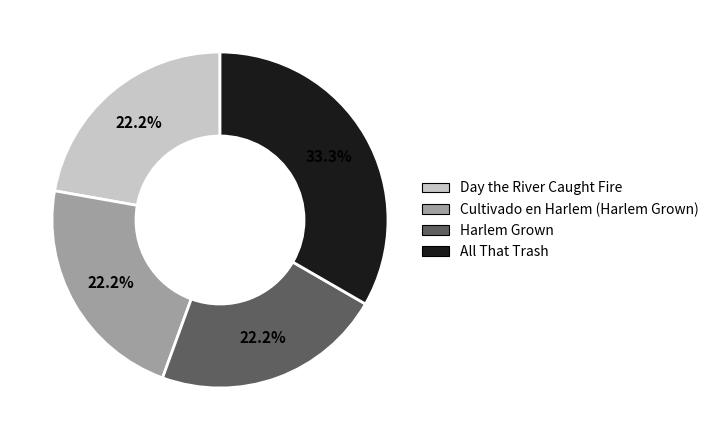

How many slices are in this pie chart?

4